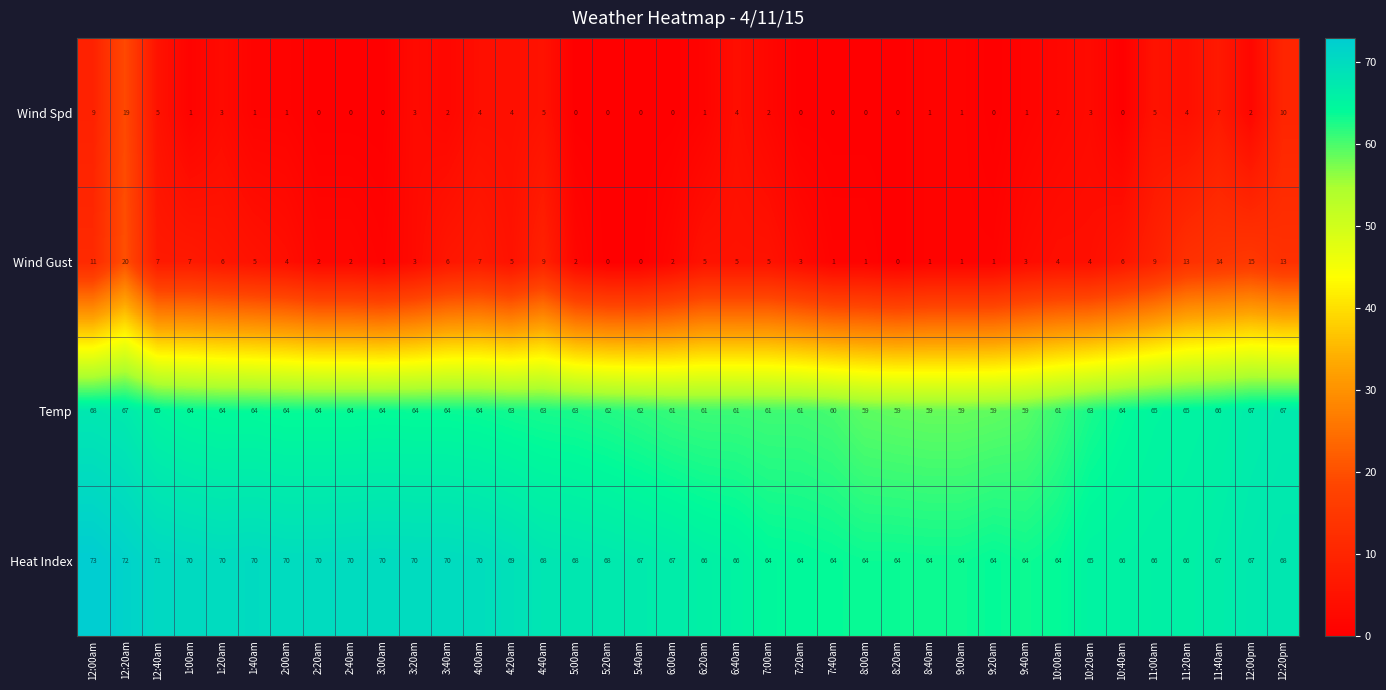

What is the difference between the maximum and minimum values in the Temp series?

9